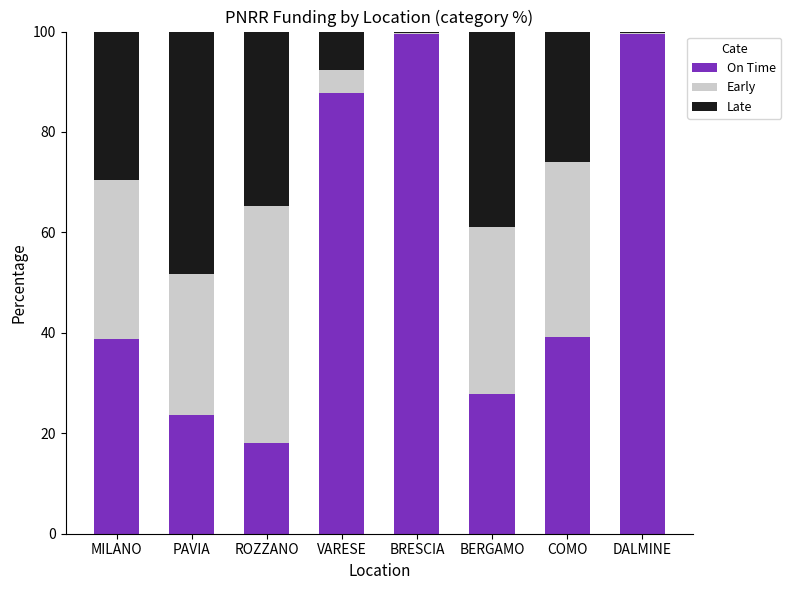

What is the total value across all series at ROZZANO?

100.0